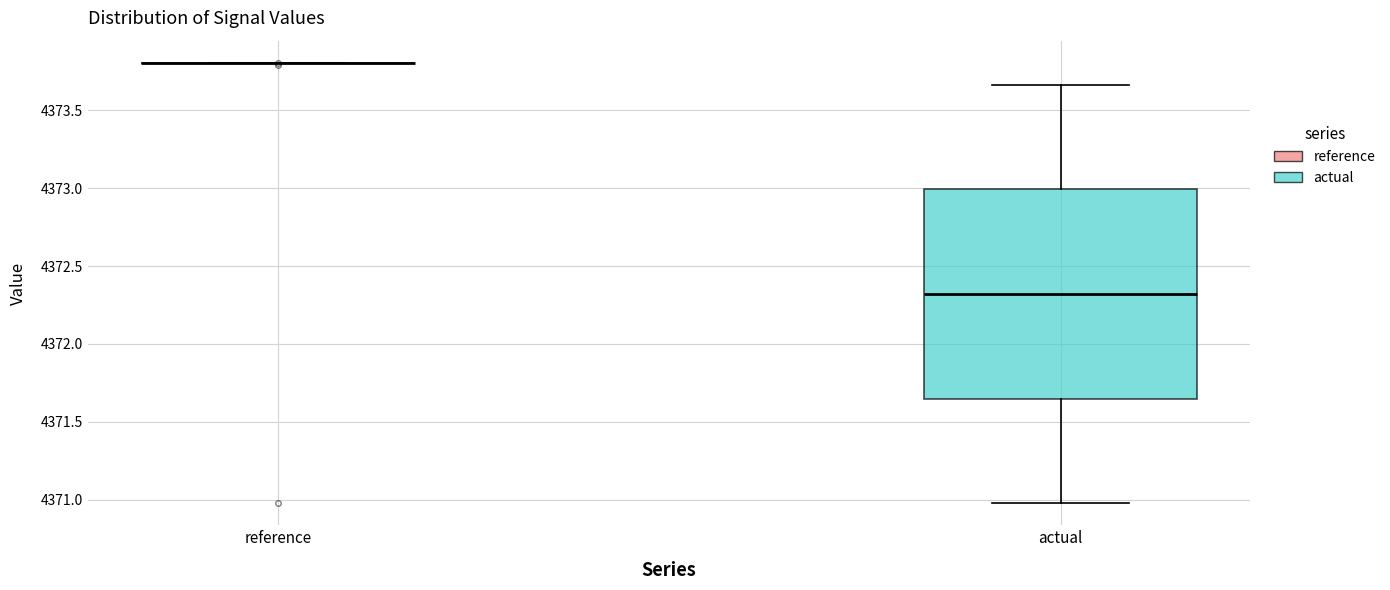

Comparing the boxes themselves (not the whiskers), which one is the tallest?

actual